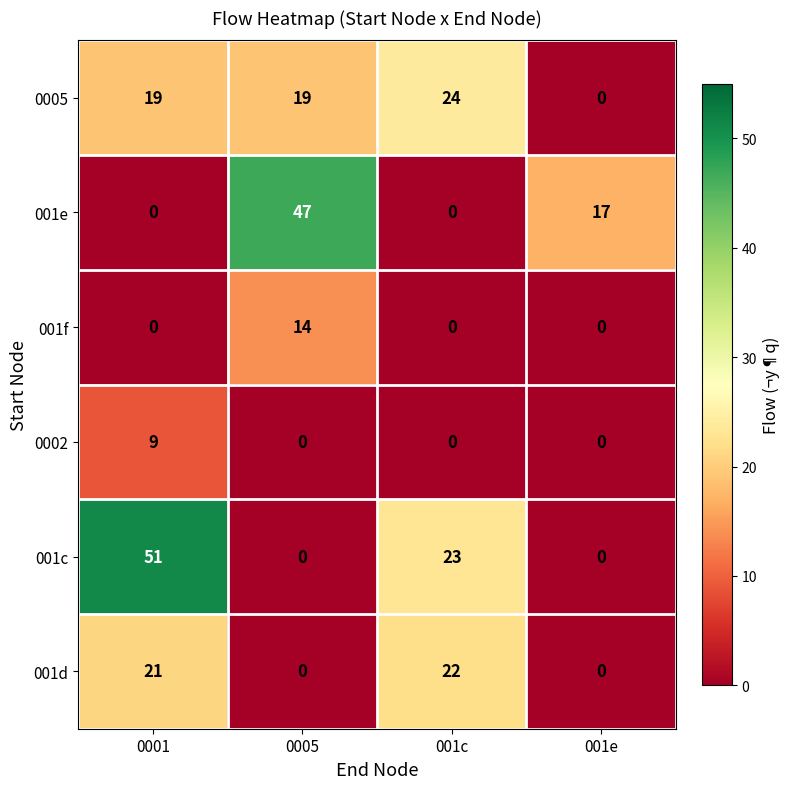

Which series has the widest spread of values?

001c